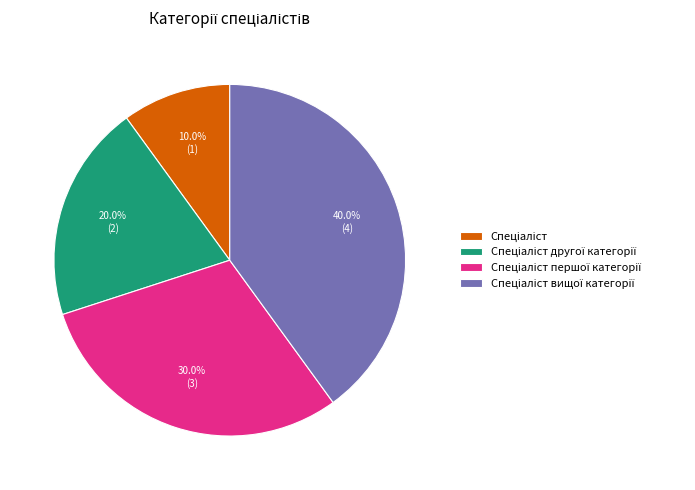

Does any single category account for the majority?

No